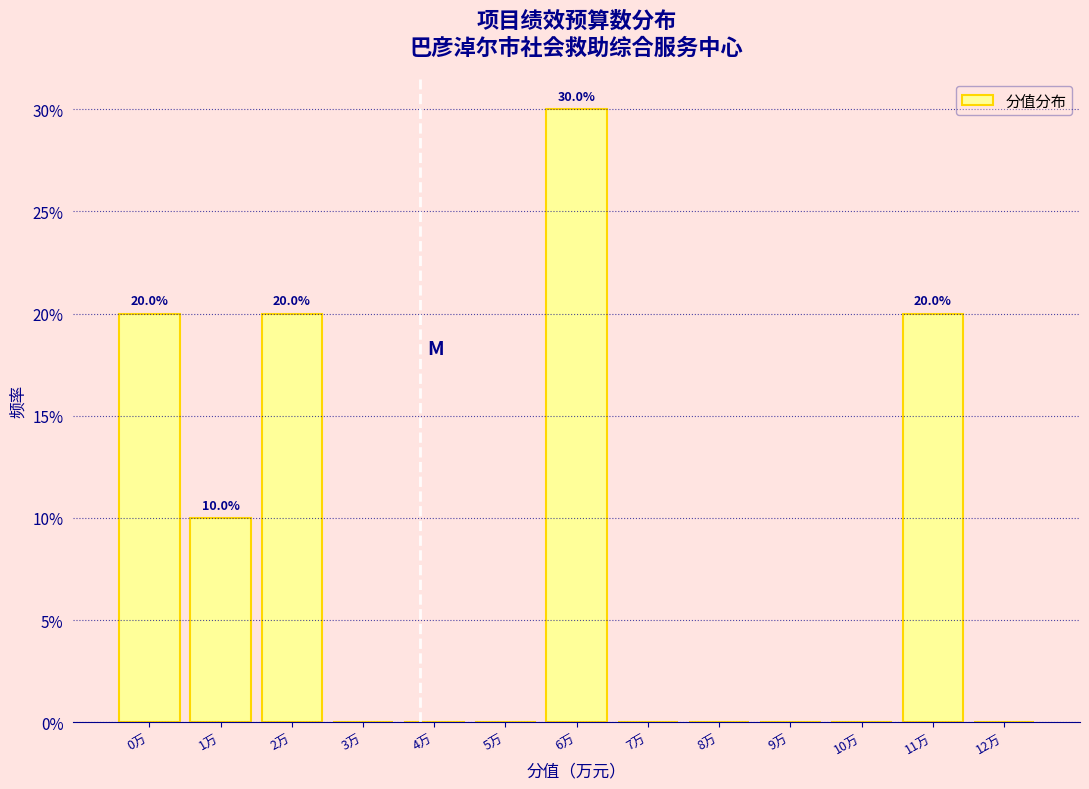

Reading left to right, list all the values displayed in this chart.

0万=20	1万=10	2万=20	3万=0	4万=0	5万=0	6万=30	7万=0	8万=0	9万=0	10万=0	11万=20	12万=0